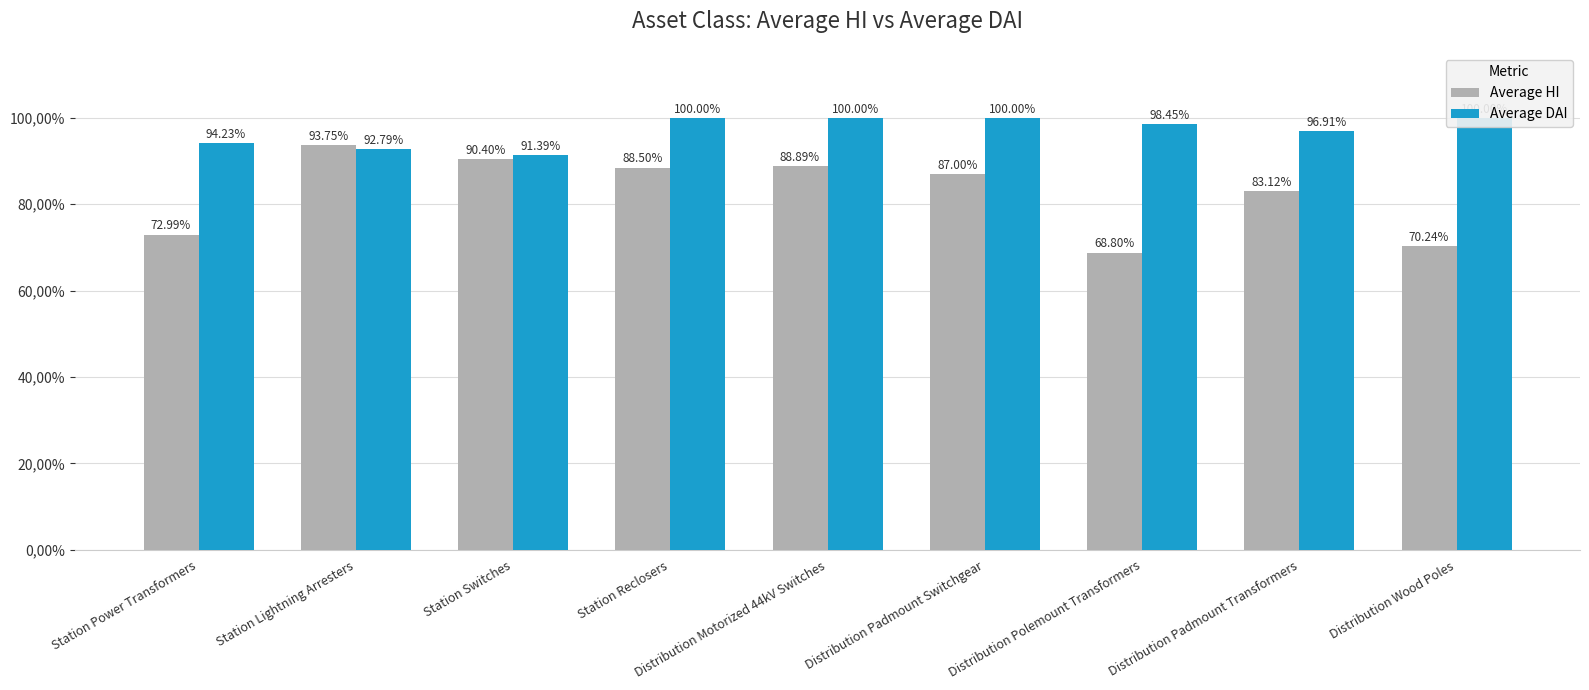

True or false: Average DAI has a value of 1.0 at Distribution Polemount Transformers.

True